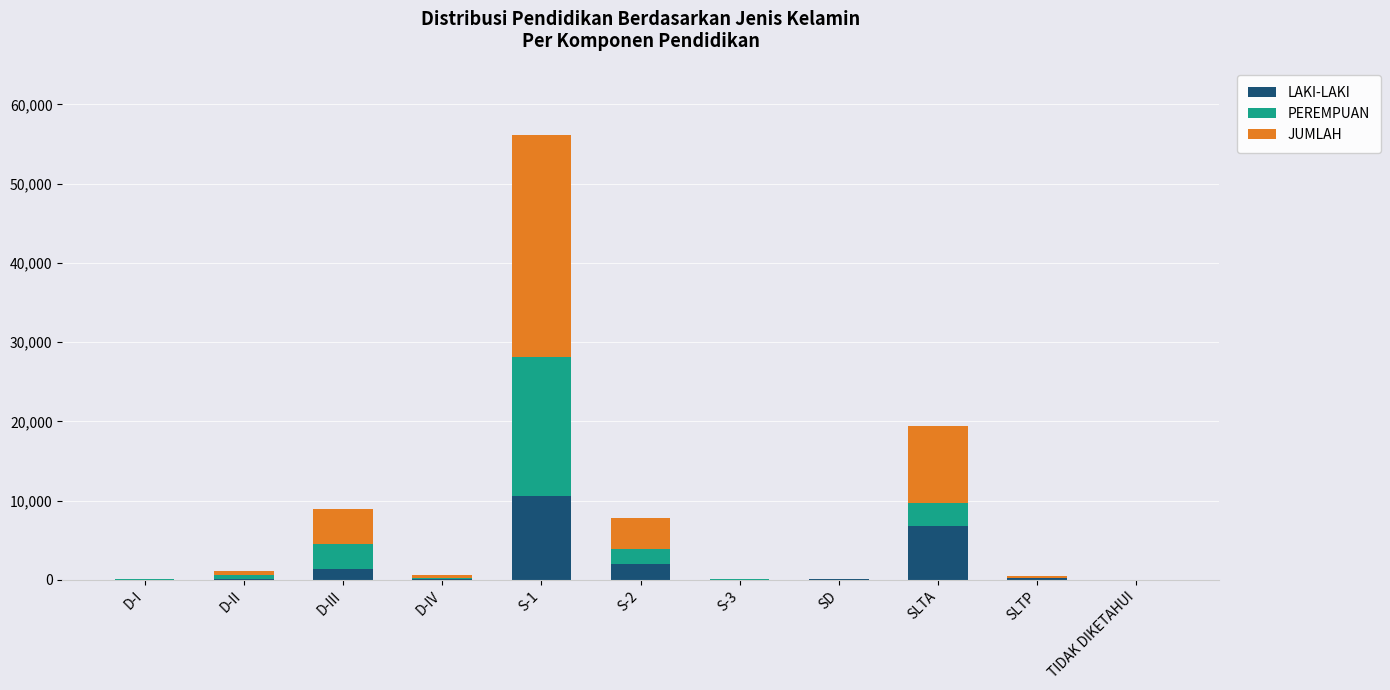

What are all the series names shown in the legend?

LAKI-LAKI, PEREMPUAN, JUMLAH